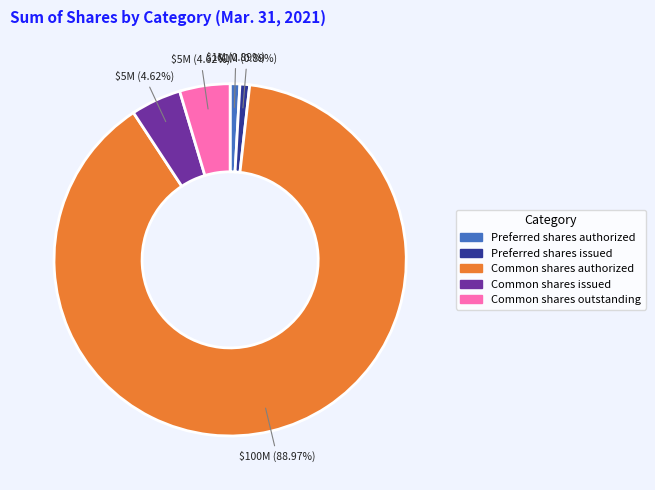

Between Preferred shares authorized and Common shares outstanding, which is larger?

Common shares outstanding